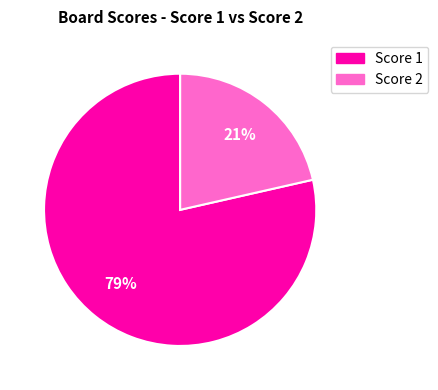

How many segments does this pie chart have?

2